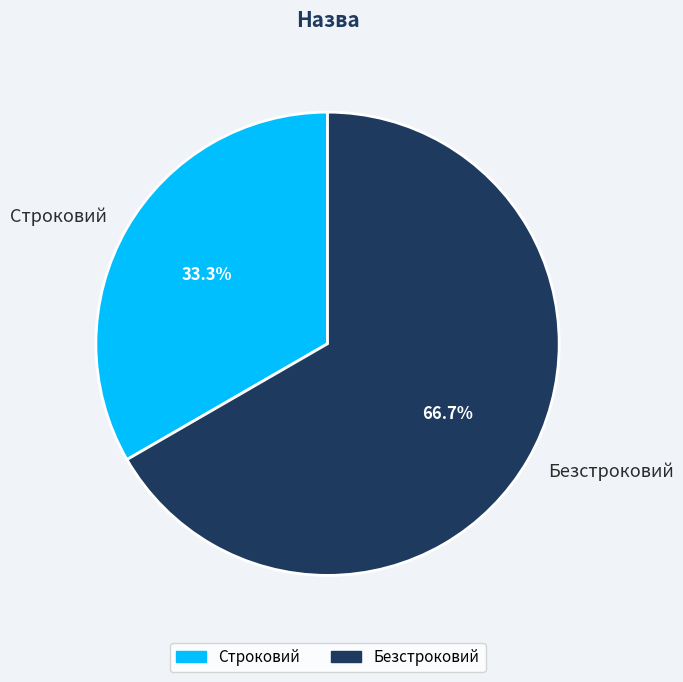

Does Строковий account for over 50% of the chart?

No